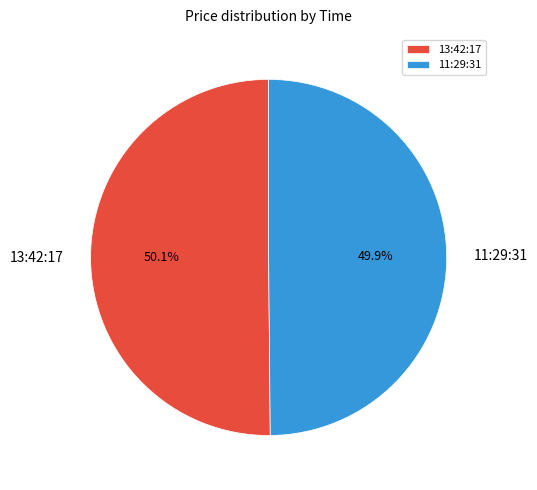

What is the ratio of the value at 11:29:31 to the value at 13:42:17?

1.0